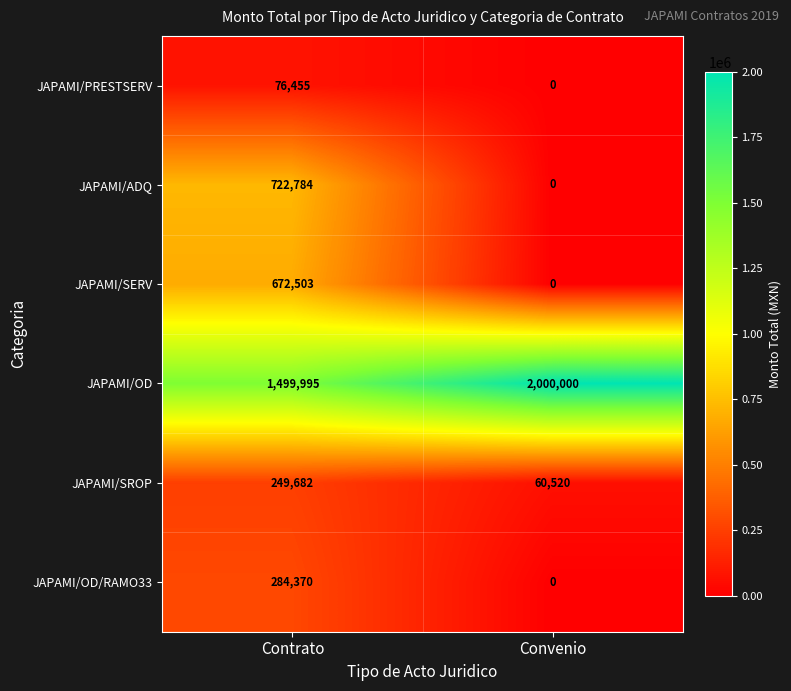

Which series has the largest total across all categories?

JAPAMI/OD